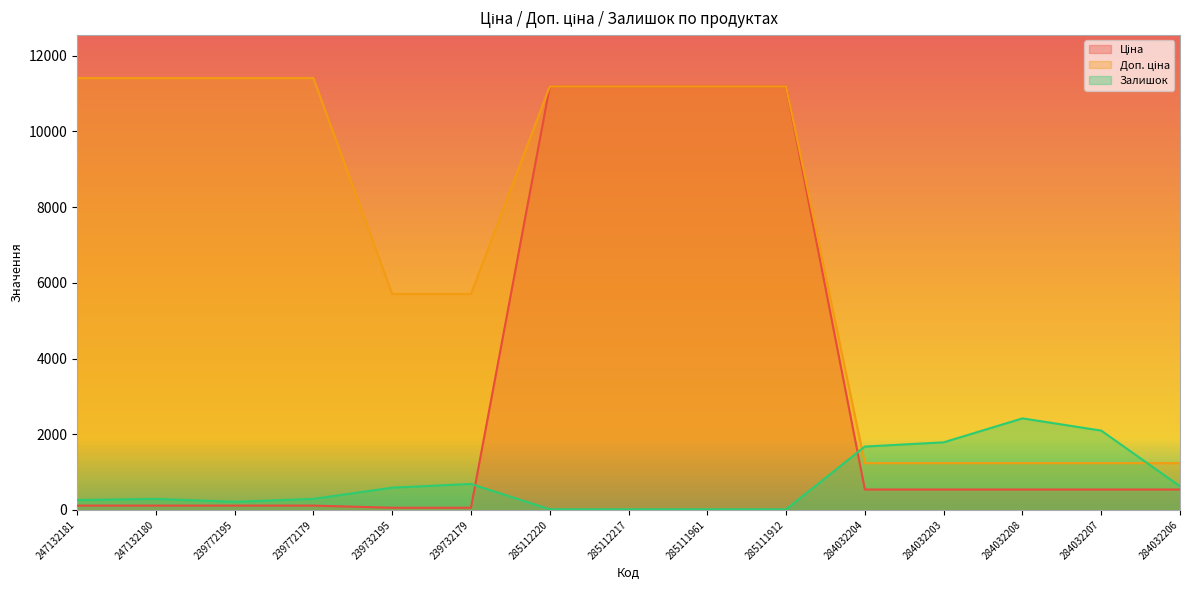

What is the sum of the Залишок values at 285111961 and 247132180?

307.0